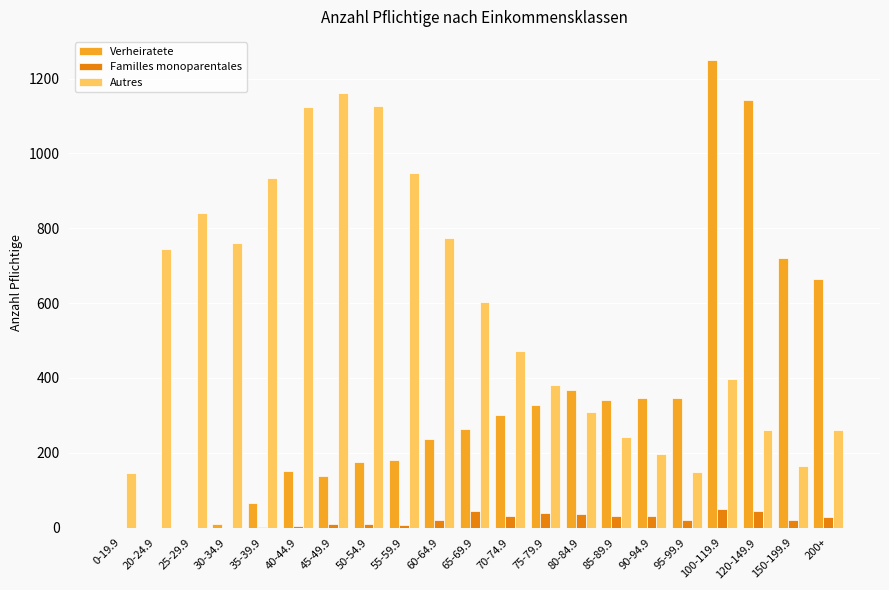

What is the spread (max minus min) of values at 40-44.9?

1119